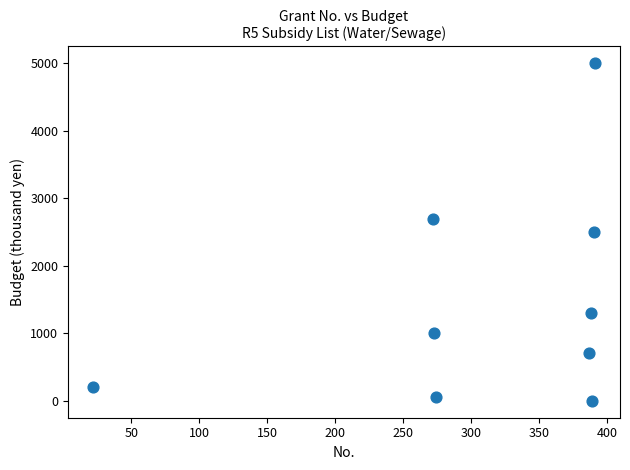

What is the range of Y values (max minus min)?

5000